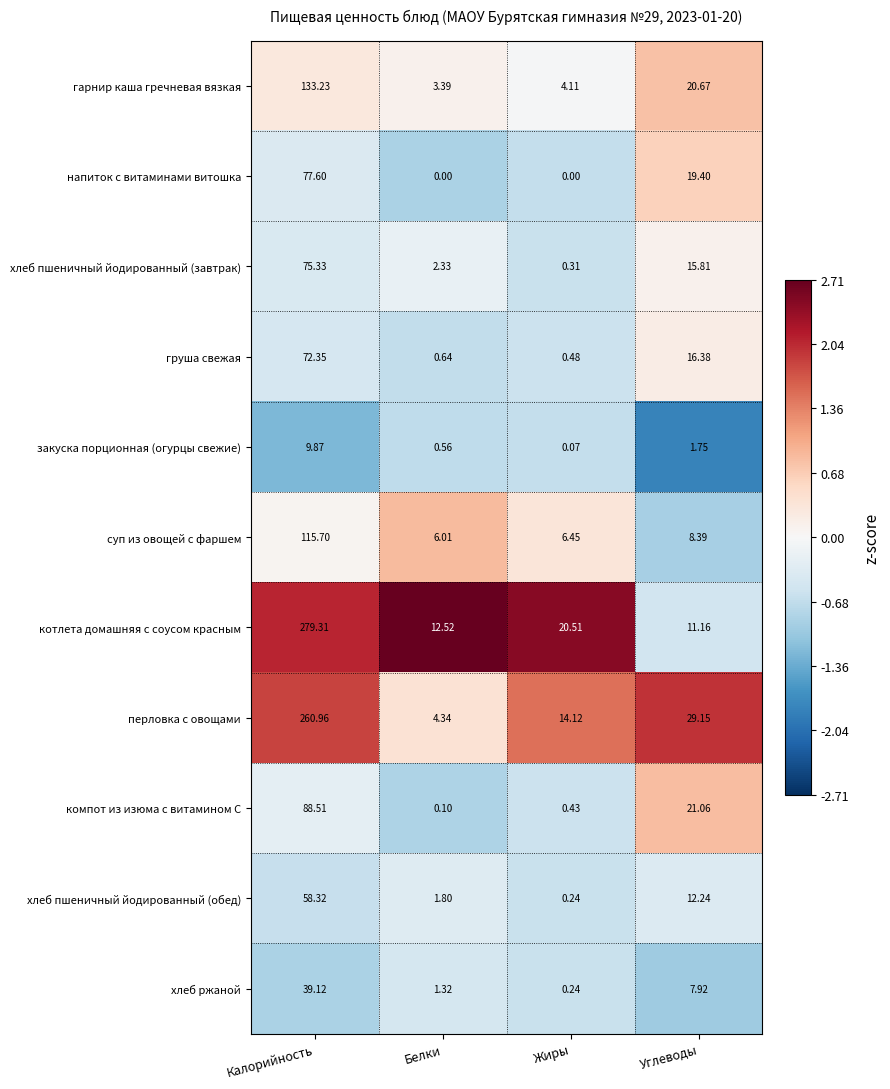

At which category is the sum across all series the highest?

Калорийность